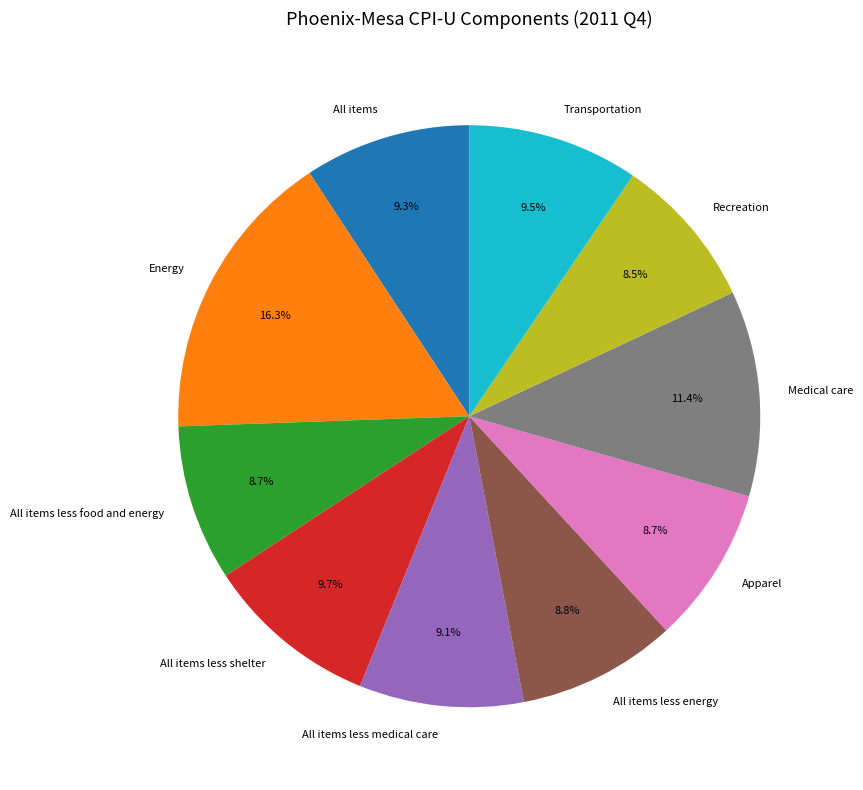

What is the ratio of the value at All items less medical care to the value at Apparel?

1.0